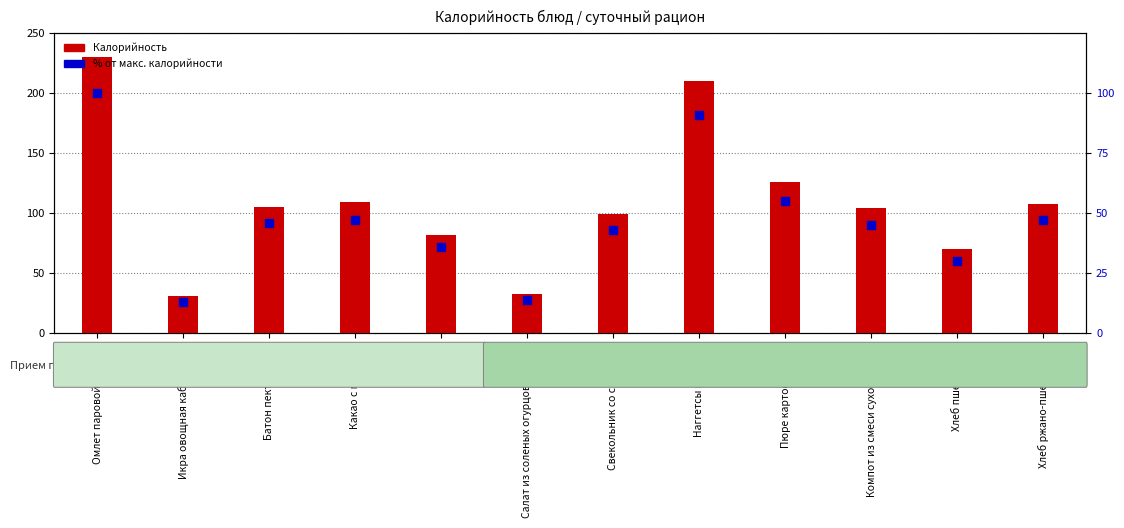

At how many categories does at least one series exceed 58?

10